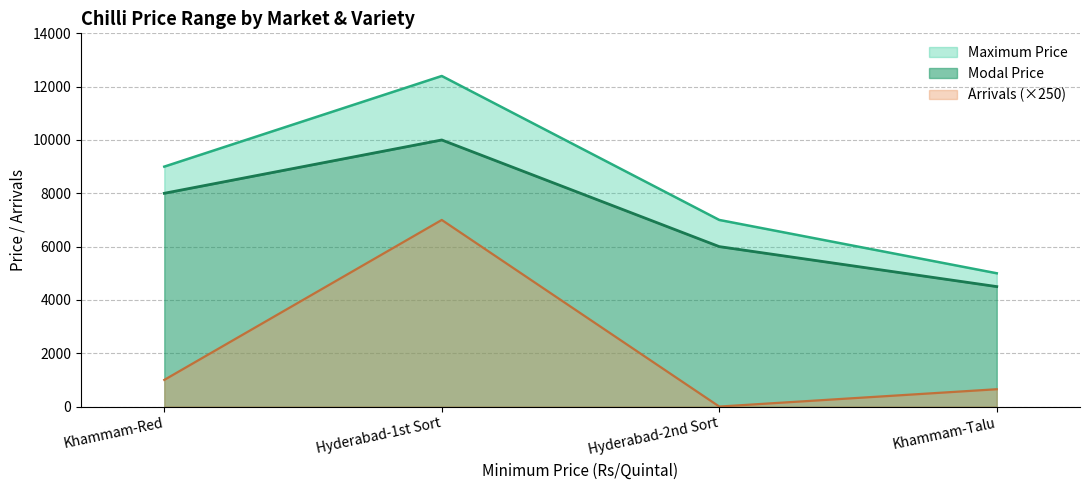

What is the difference between the highest and lowest values at Khammam-Red?

8000